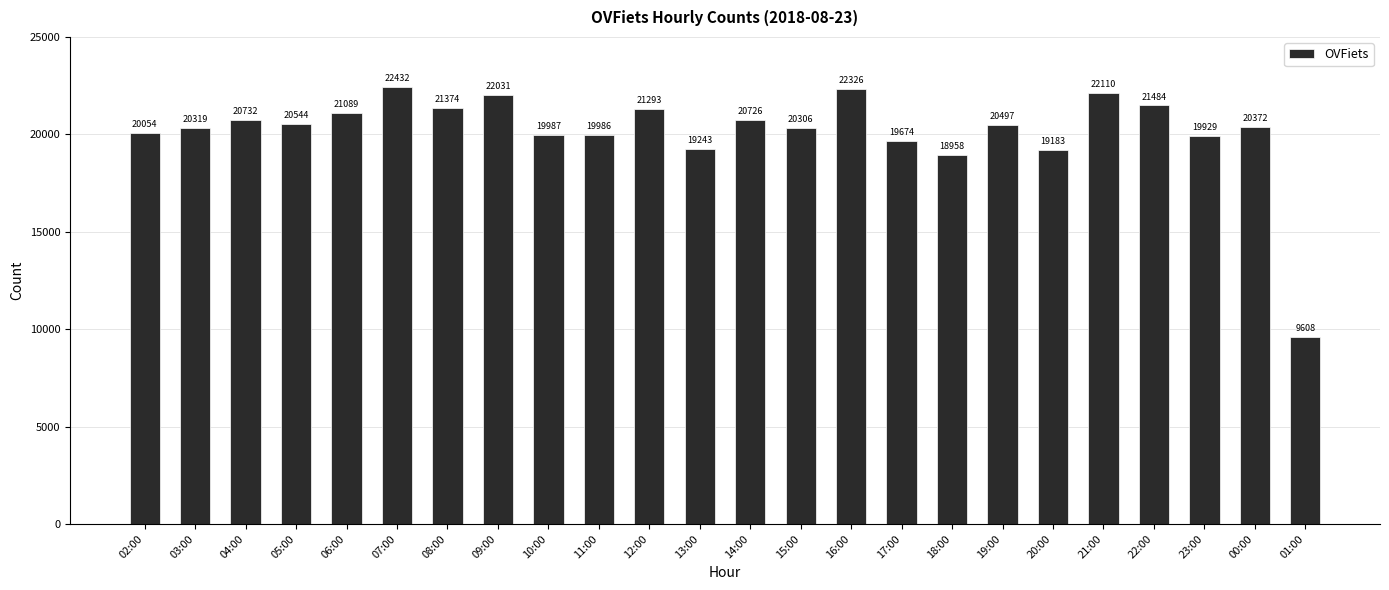

What is the ratio of the value at 18:00 to the value at 12:00?

0.9